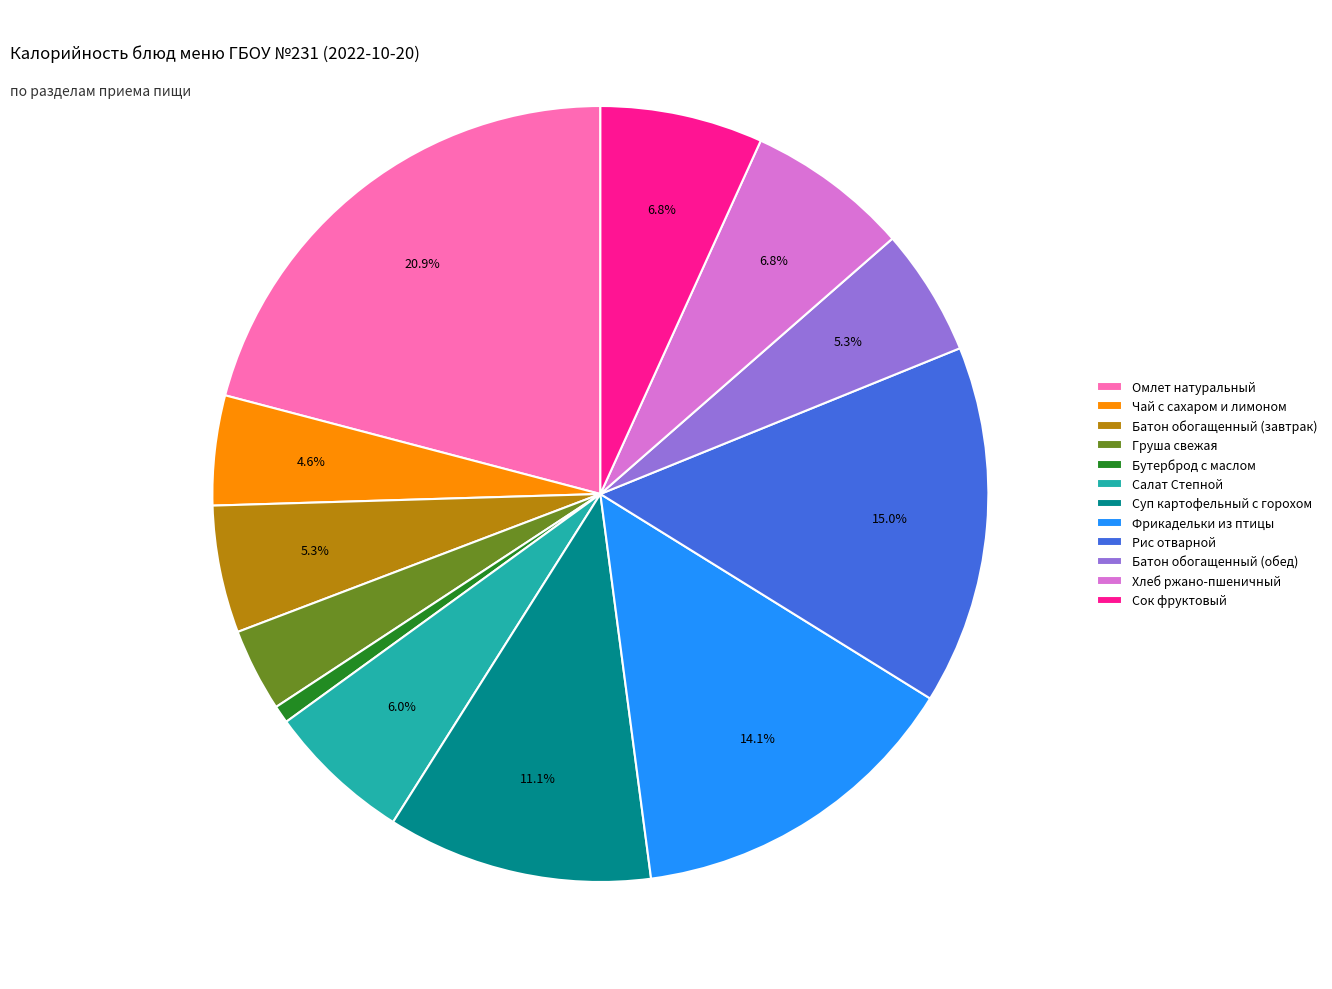

To the nearest percent, what is the combined percentage of Рис отварной and Батон обогащенный (завтрак)?

20%